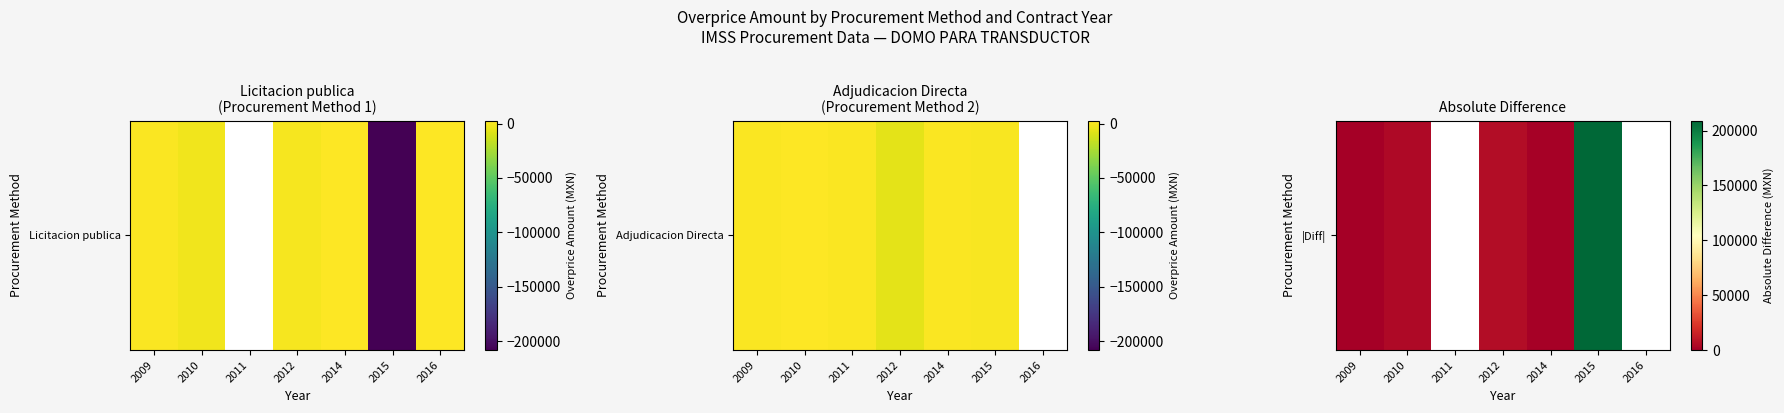

Between 2009 and 2015, which is larger?

2015